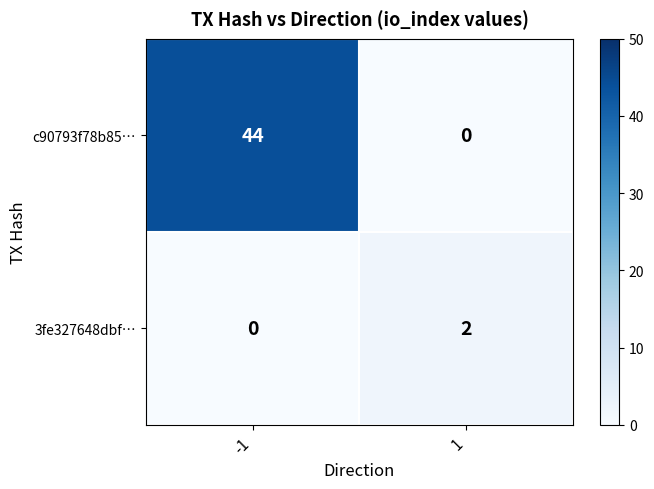

How many data points does each series have?

2